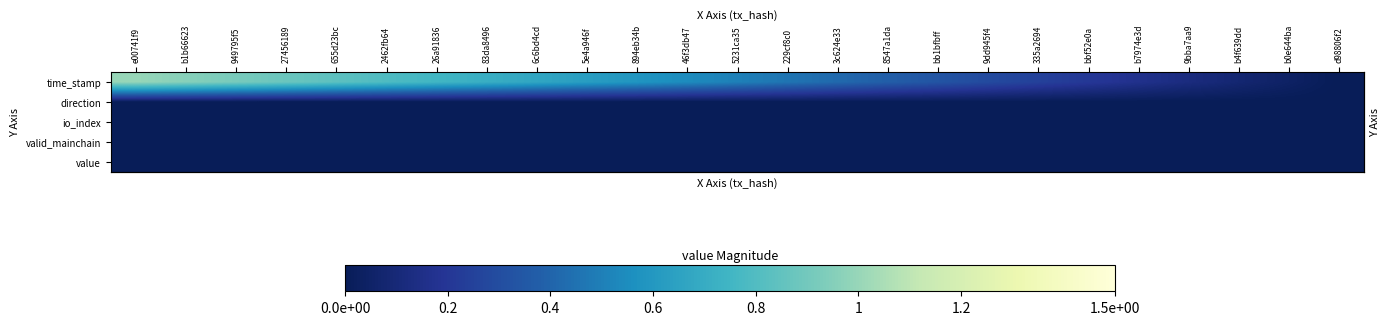

Between b0e644ba and 229cf8c0, which is larger?

229cf8c0